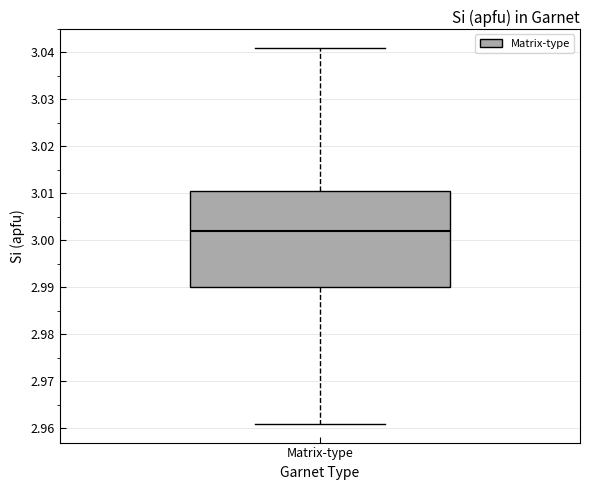

Read this box plot against the y-axis: the position of the median line, the range covered by the box, and the ends of both whiskers. The values are not printed on the chart, so give them approximately, as read against the axis.

median 3.002, box 2.990 to 3.011, whiskers 2.961 to 3.041